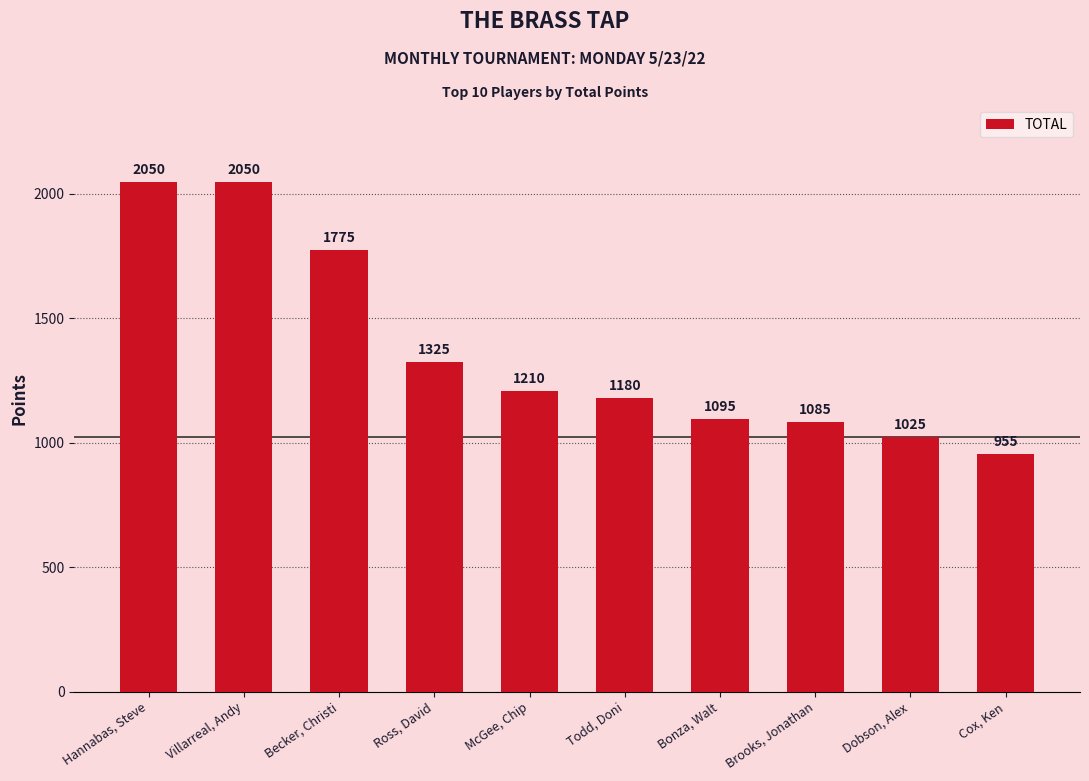

What is the smallest value displayed?

955